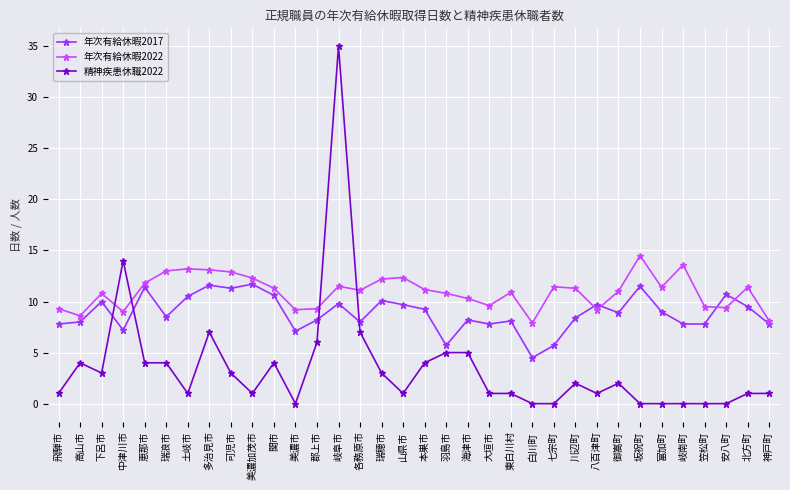

True or false: 年次有給休暇2017 has a value of 11.5 at 坂祝町.

True